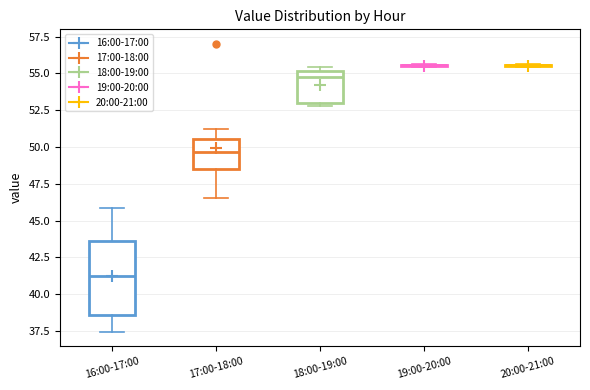

Reading left to right, transcribe this box plot: for each box, give where its median line is, the range the box spans, and where its two whiskers end, as read against the y-axis. The values are not printed on the chart, so give them approximately, as read against the axis.

16:00-17:00: median 41.0, box 38.5 to 43.5, whiskers 37.5 to 46.0
17:00-18:00: median 49.5, box 48.5 to 50.5, whiskers 46.5 to 51.0
18:00-19:00: median 54.5, box 53.0 to 55.0, whiskers 53.0 (just below the box's lower edge) to 55.5
19:00-20:00: box collapsed to a line at 55.5, whiskers 55.5 to 55.5
20:00-21:00: box collapsed to a line at 55.5, whiskers 55.5 to 55.5